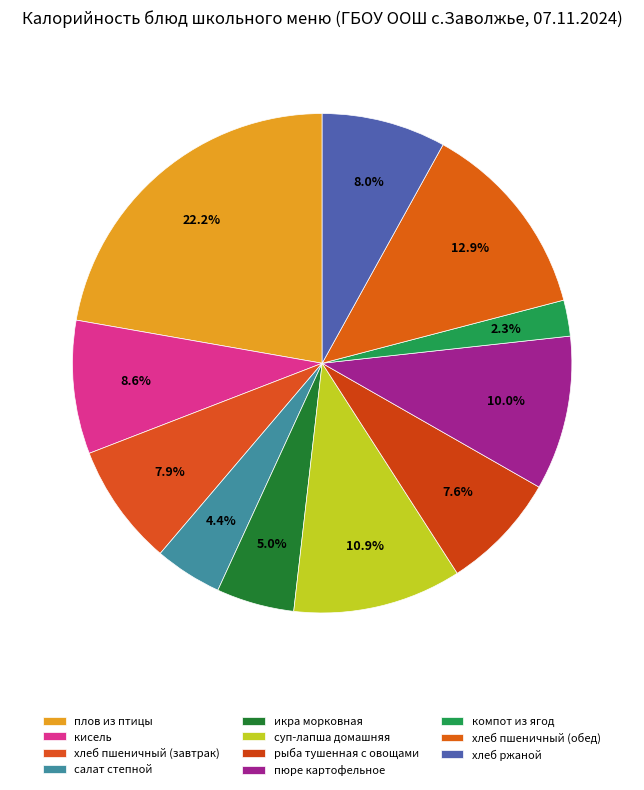

Count the number of slices in the pie.

11